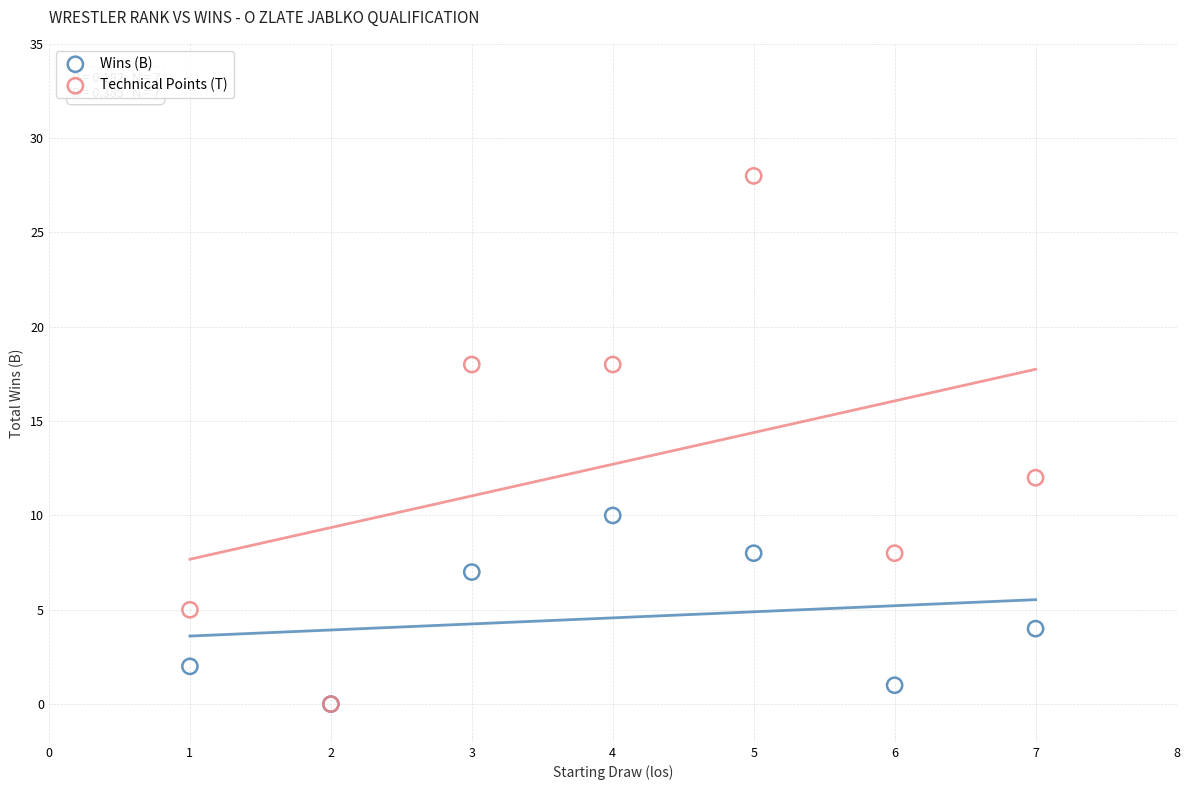

Which series has the widest spread of Y values?

Technical Points (T)